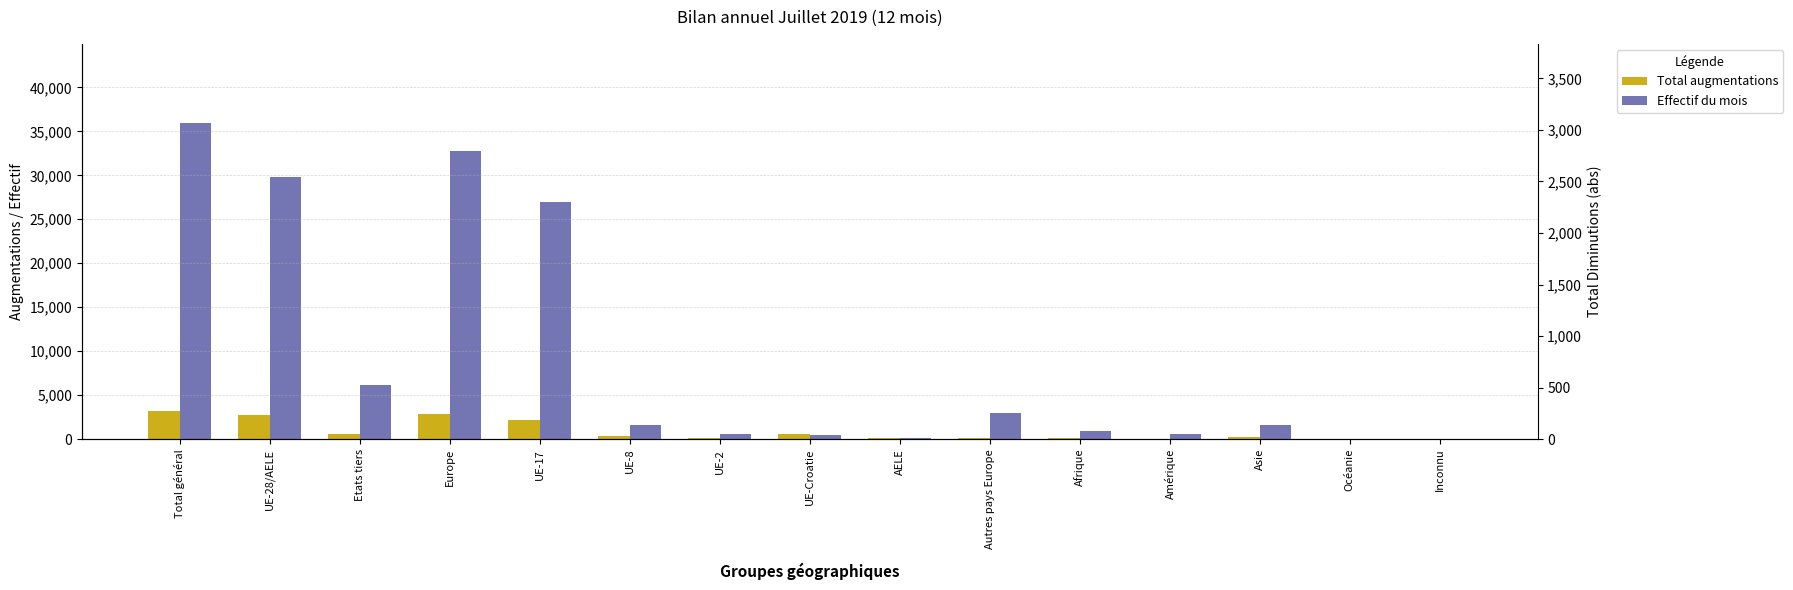

Count the number of data series in this chart.

2